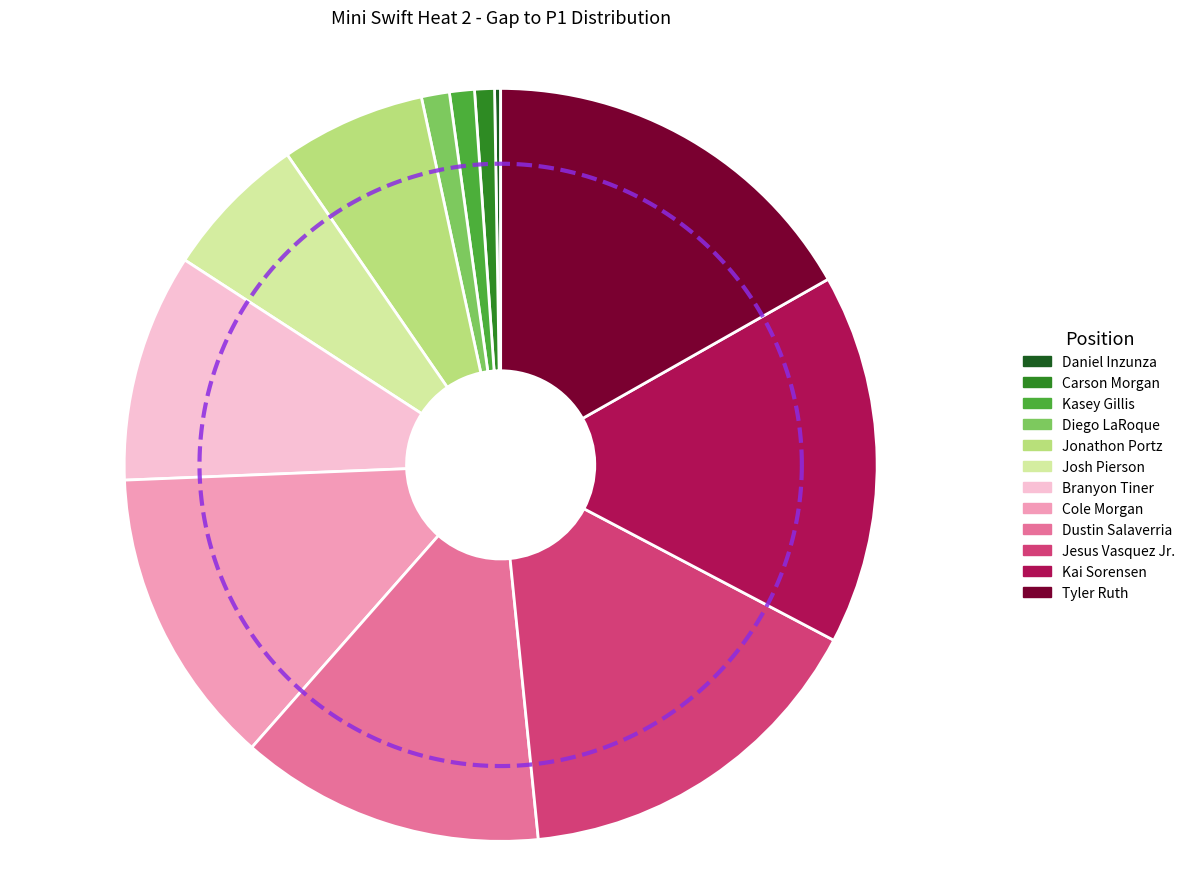

Is it true that Tyler Ruth is 5% of the pie?

False